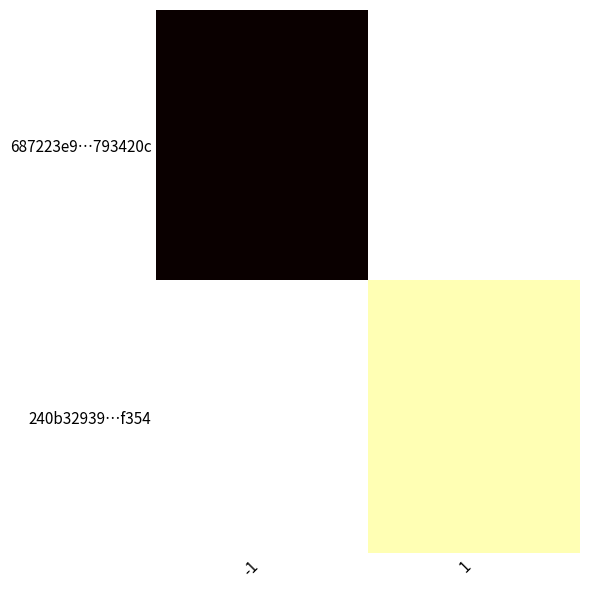

Reading right to left, list all the values displayed in this chart.

687223e9…793420c: 1=0	-1=143
240b32939…f354: 1=11	-1=0